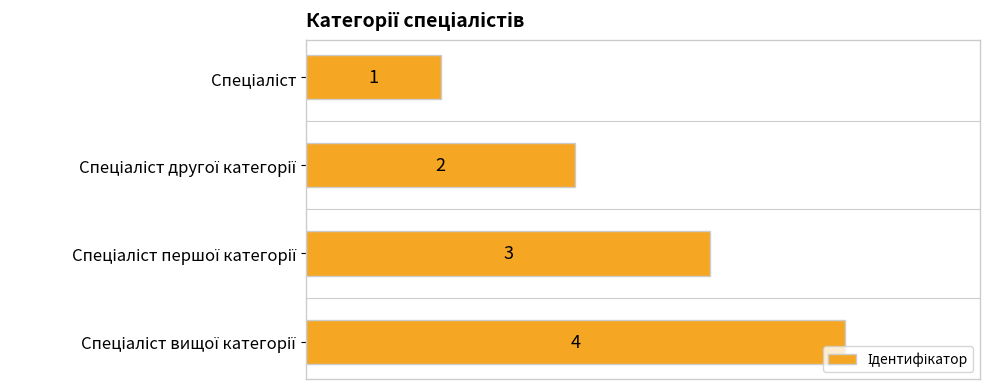

What is the maximum value shown in the chart?

4